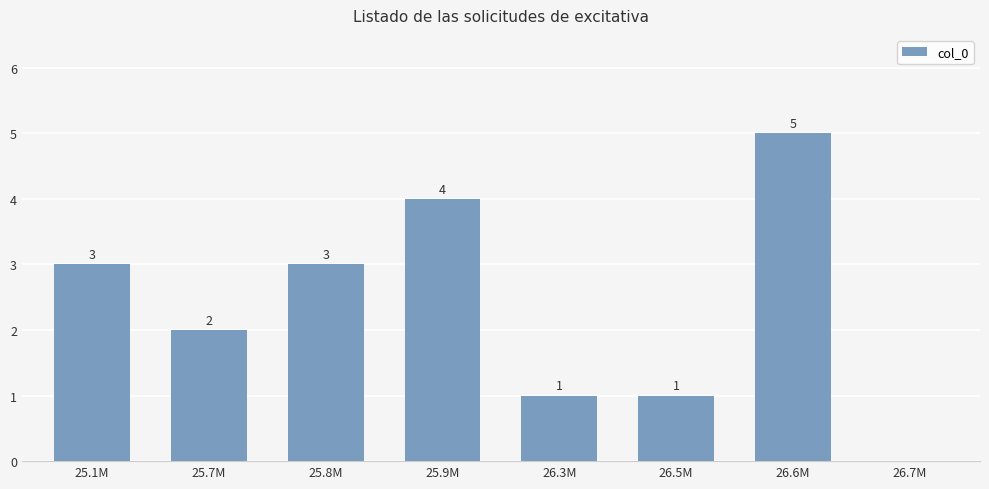

Where is the data nearest to the value 2?

25.7M